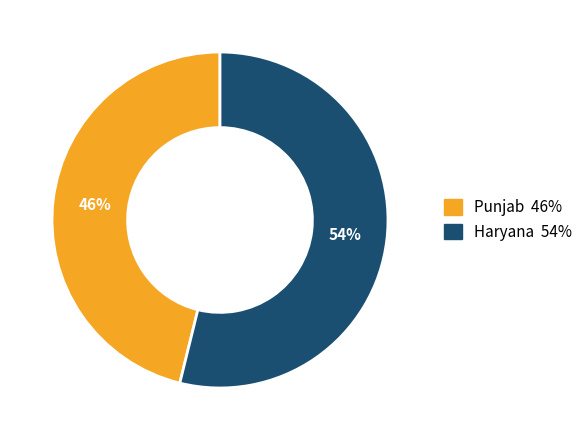

To the nearest percent, what is the difference between the largest and smallest slice percentages?

8%